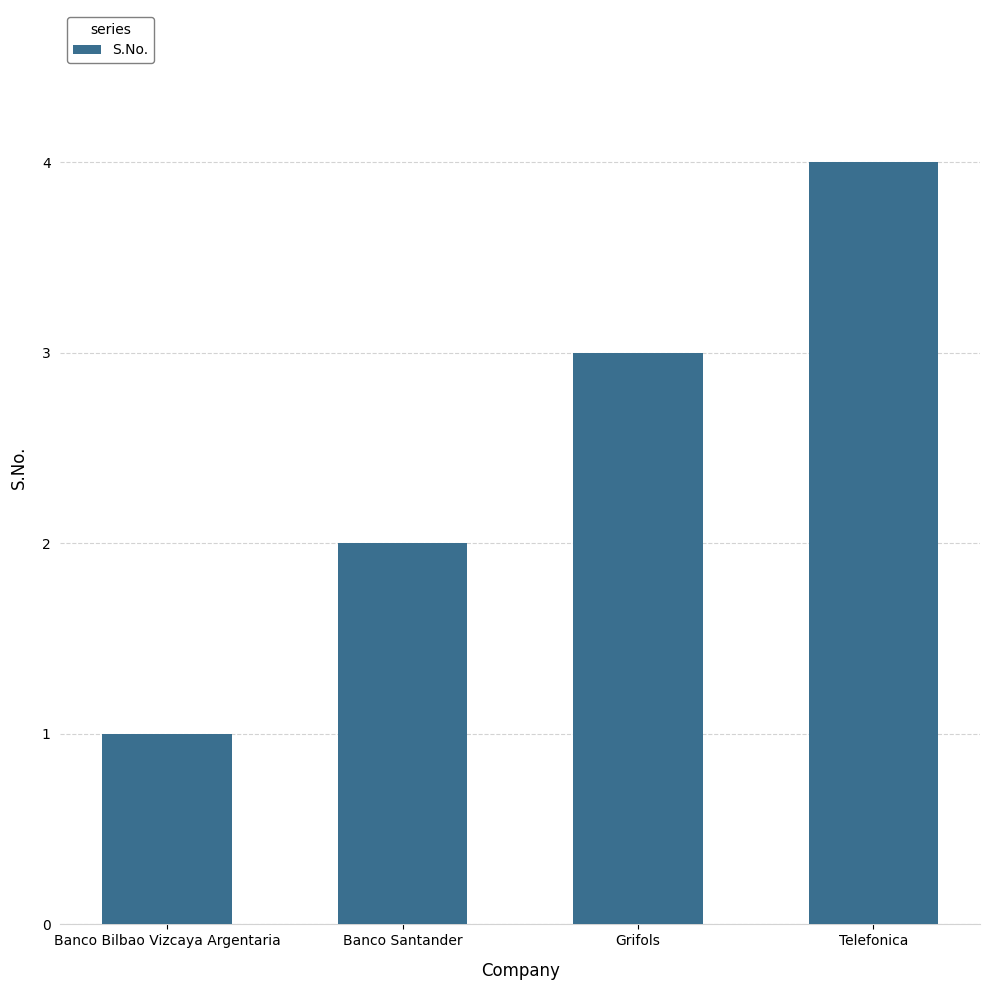

Which category has the lowest value across all series?

Banco Bilbao Vizcaya Argentaria